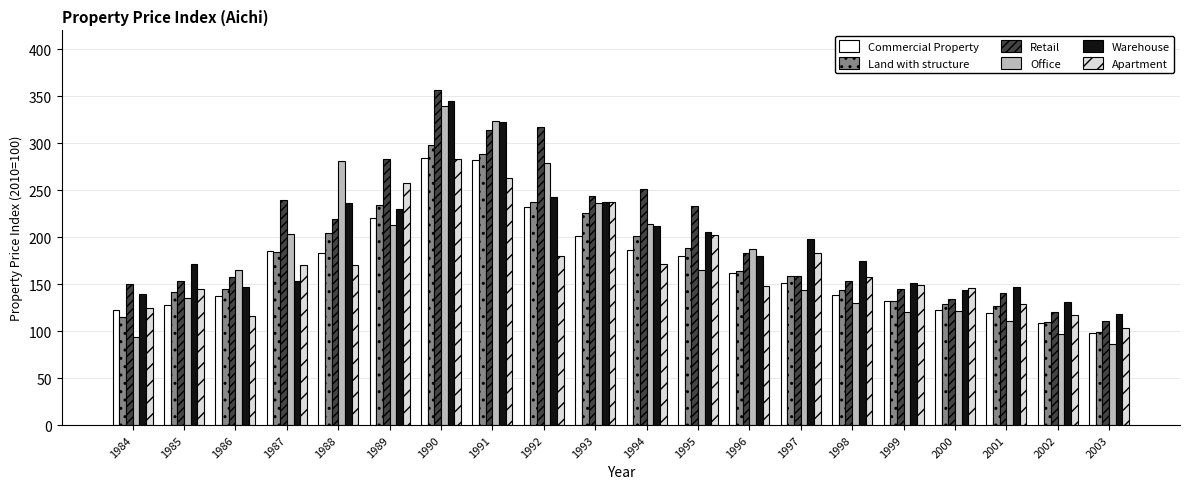

How many data points in Retail are above 183?

10